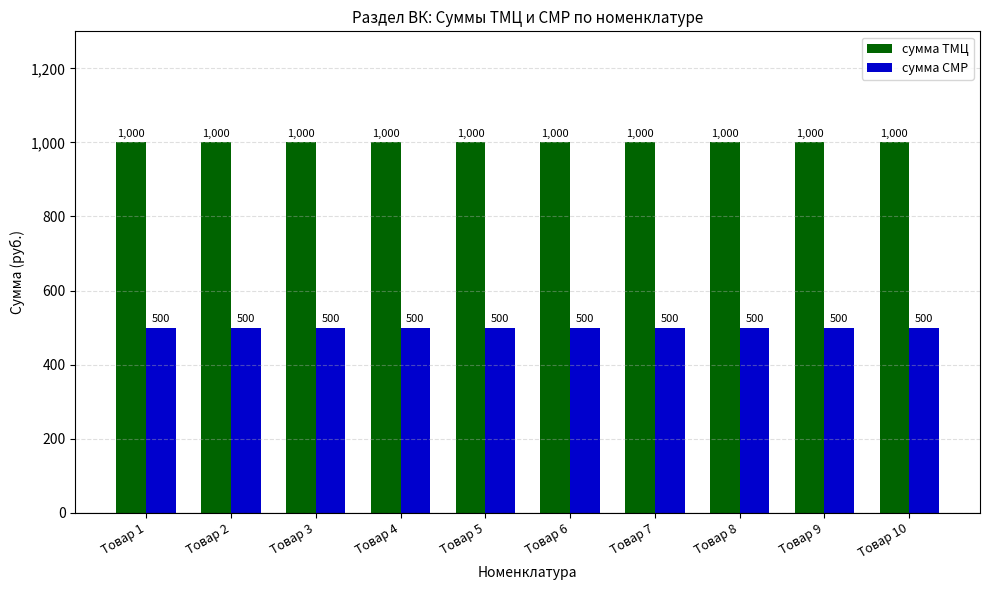

What is the greatest value displayed?

1000